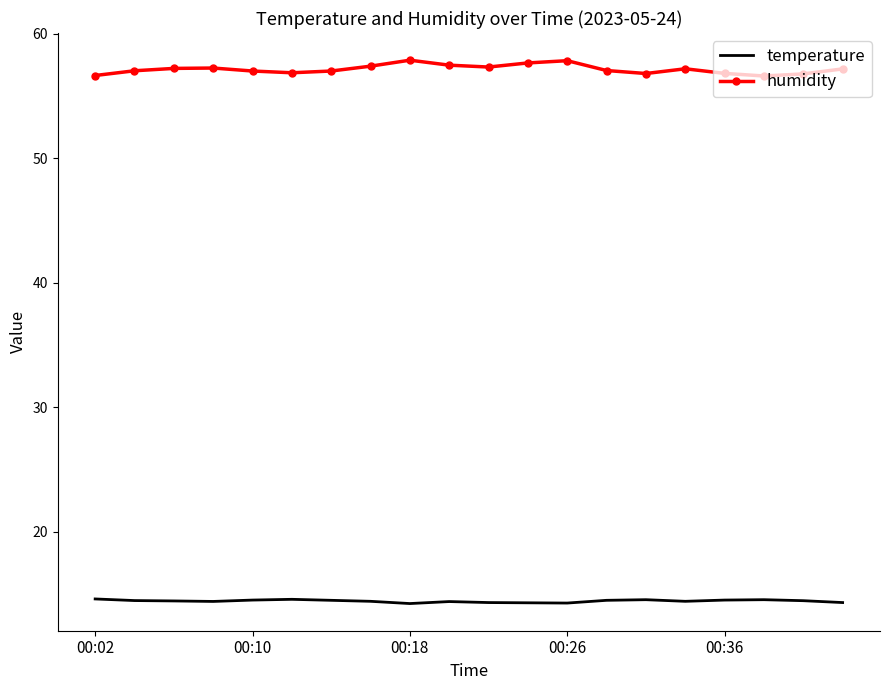

What is the maximum value for temperature?

14.6